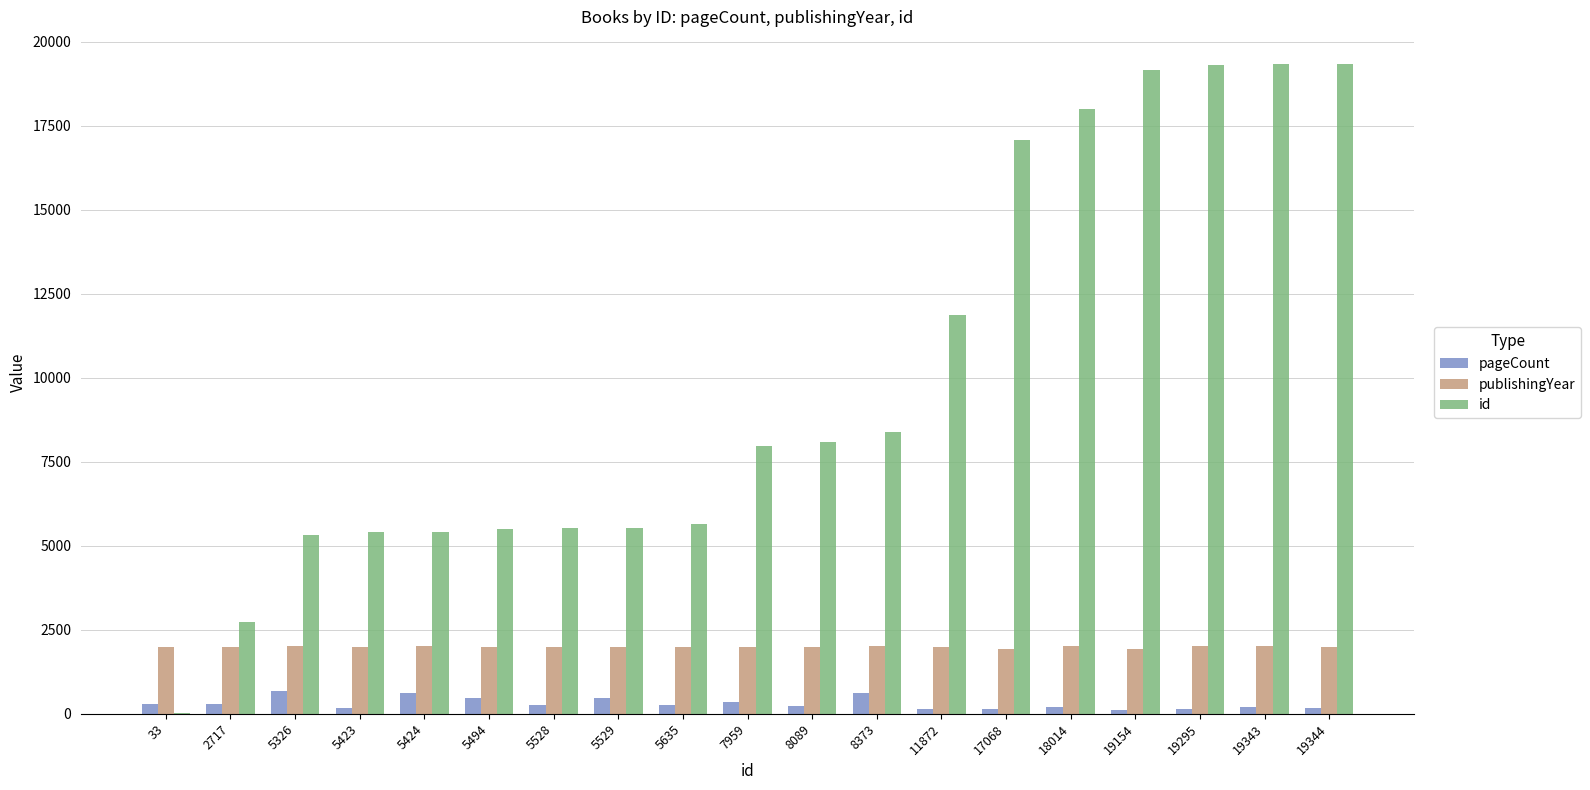

What is the difference between the id values at 17068 and 19343?

2275